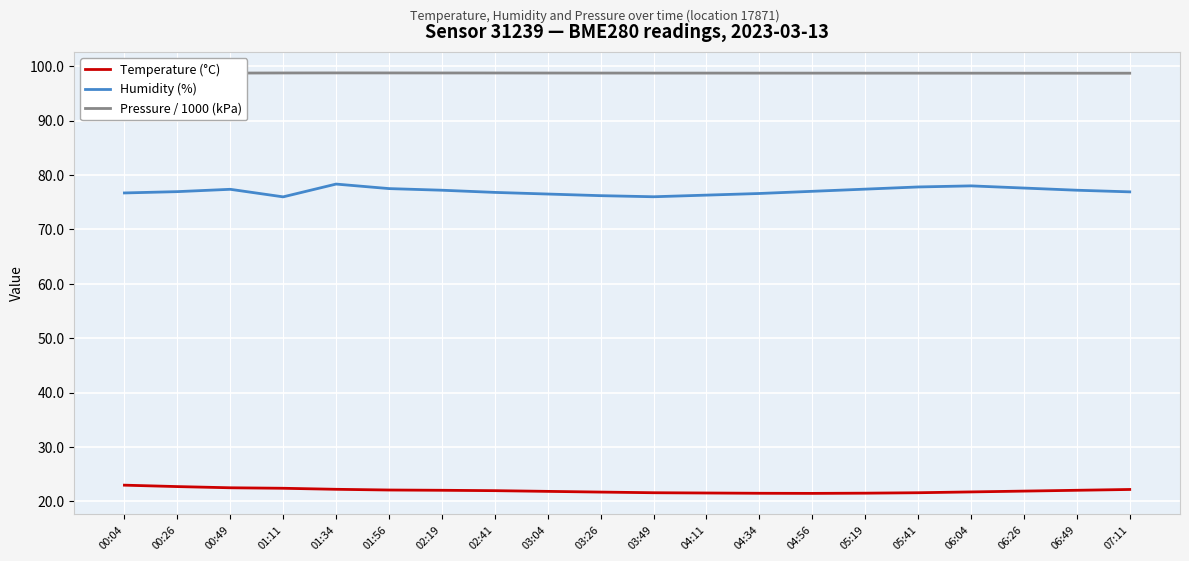

The Humidity (%) series shows 36.1 at 01:56. True or false?

False